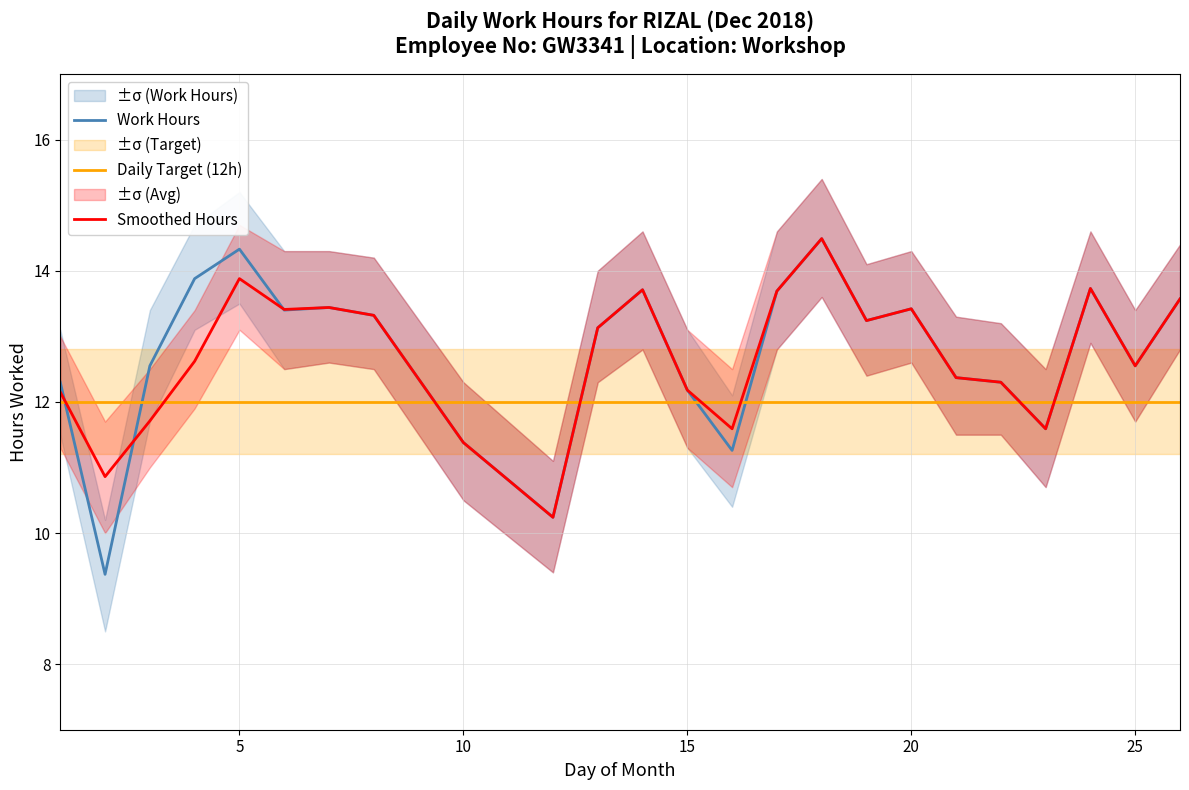

The Daily Target (12h) series shows 12.0 at 10. True or false?

True